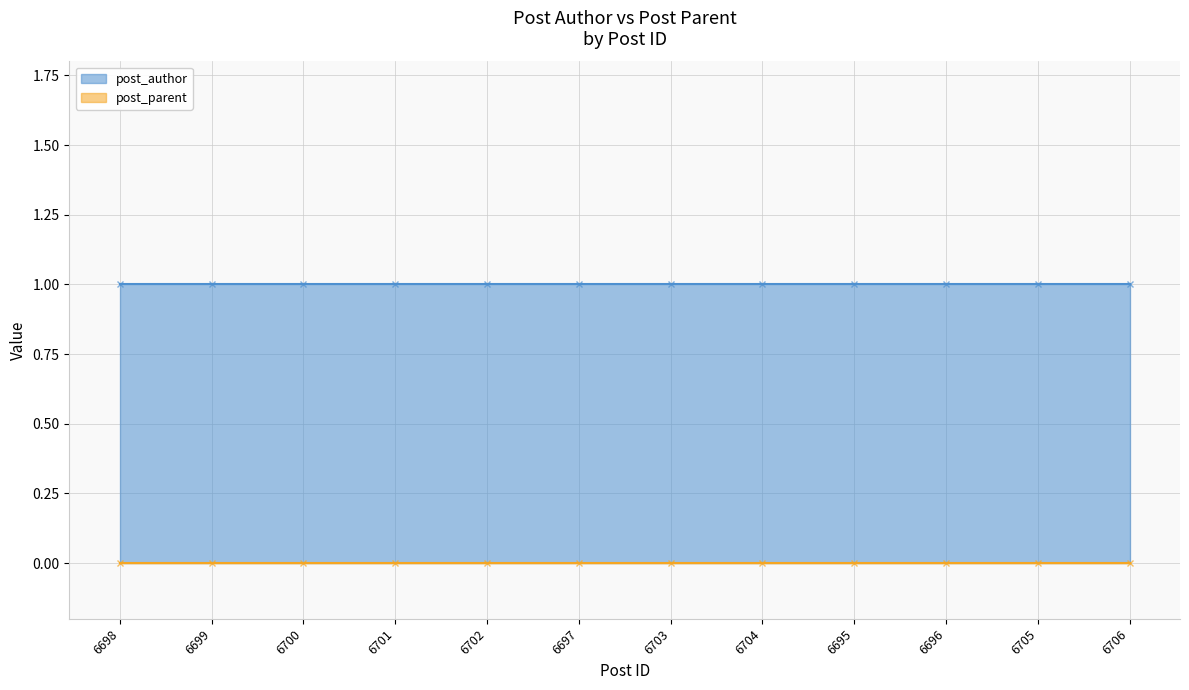

What are all the series names shown in the legend?

post_author, post_parent